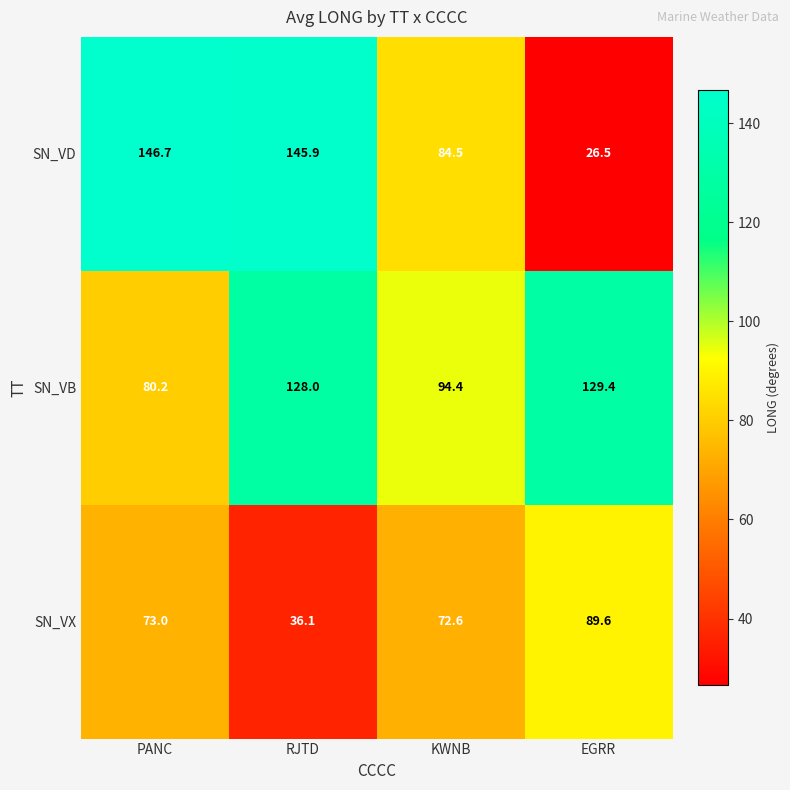

How many values in the SN_VB series are below 128?

2